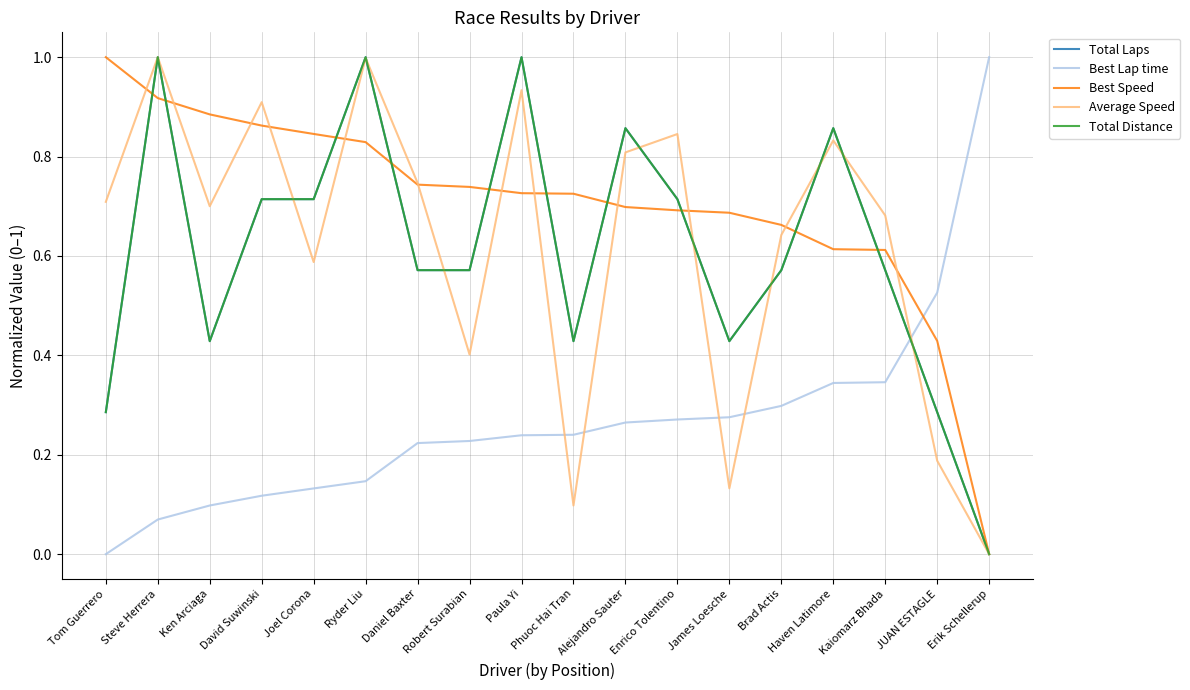

Does the chart have visible grid lines?

Yes